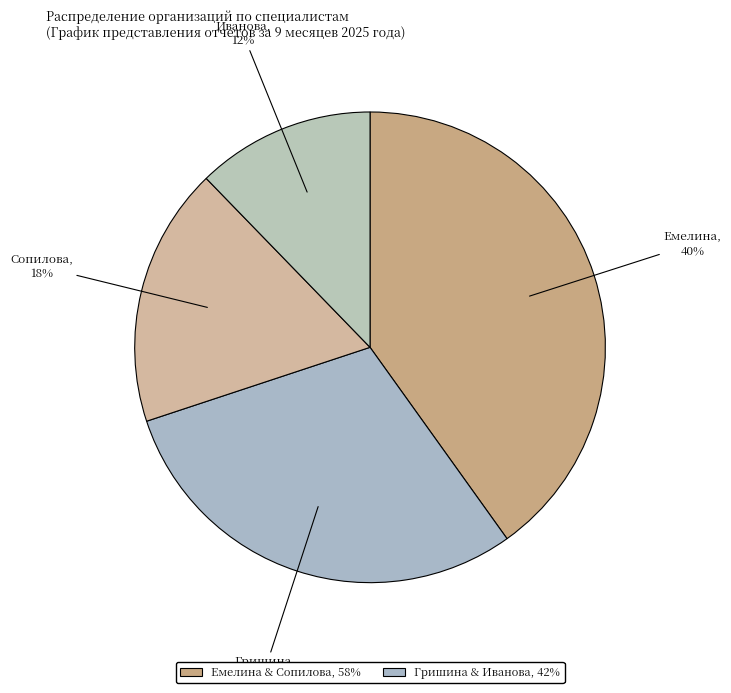

What is the largest slice in the pie chart?

Емелина Галина Викторовна